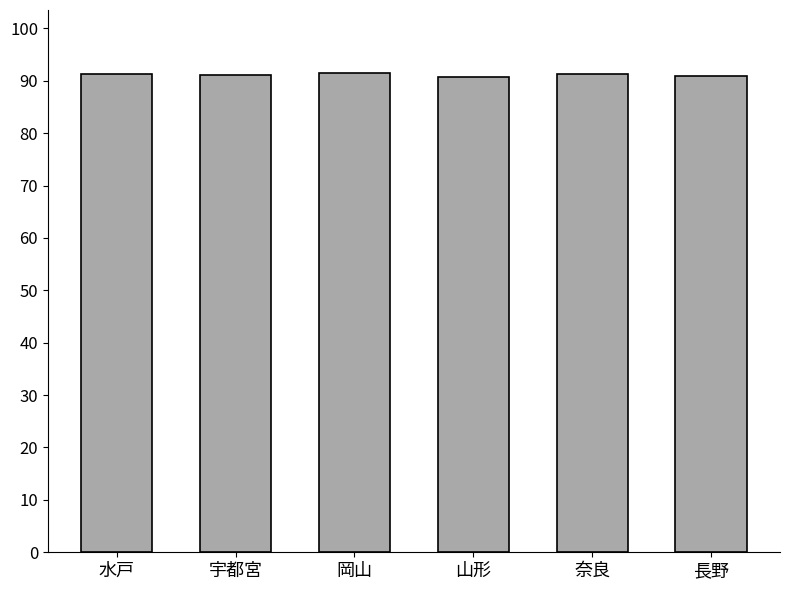

What is the change in value from 宇都宮 to 長野?

-0.3